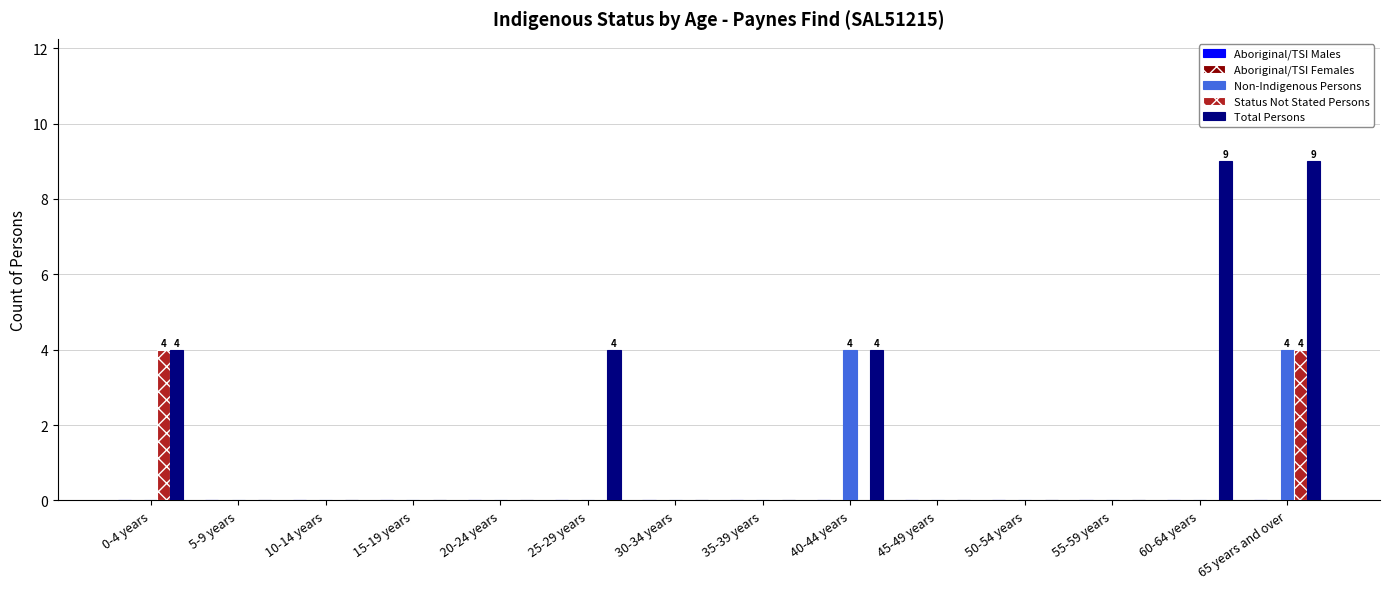

What is the greatest value displayed?

9